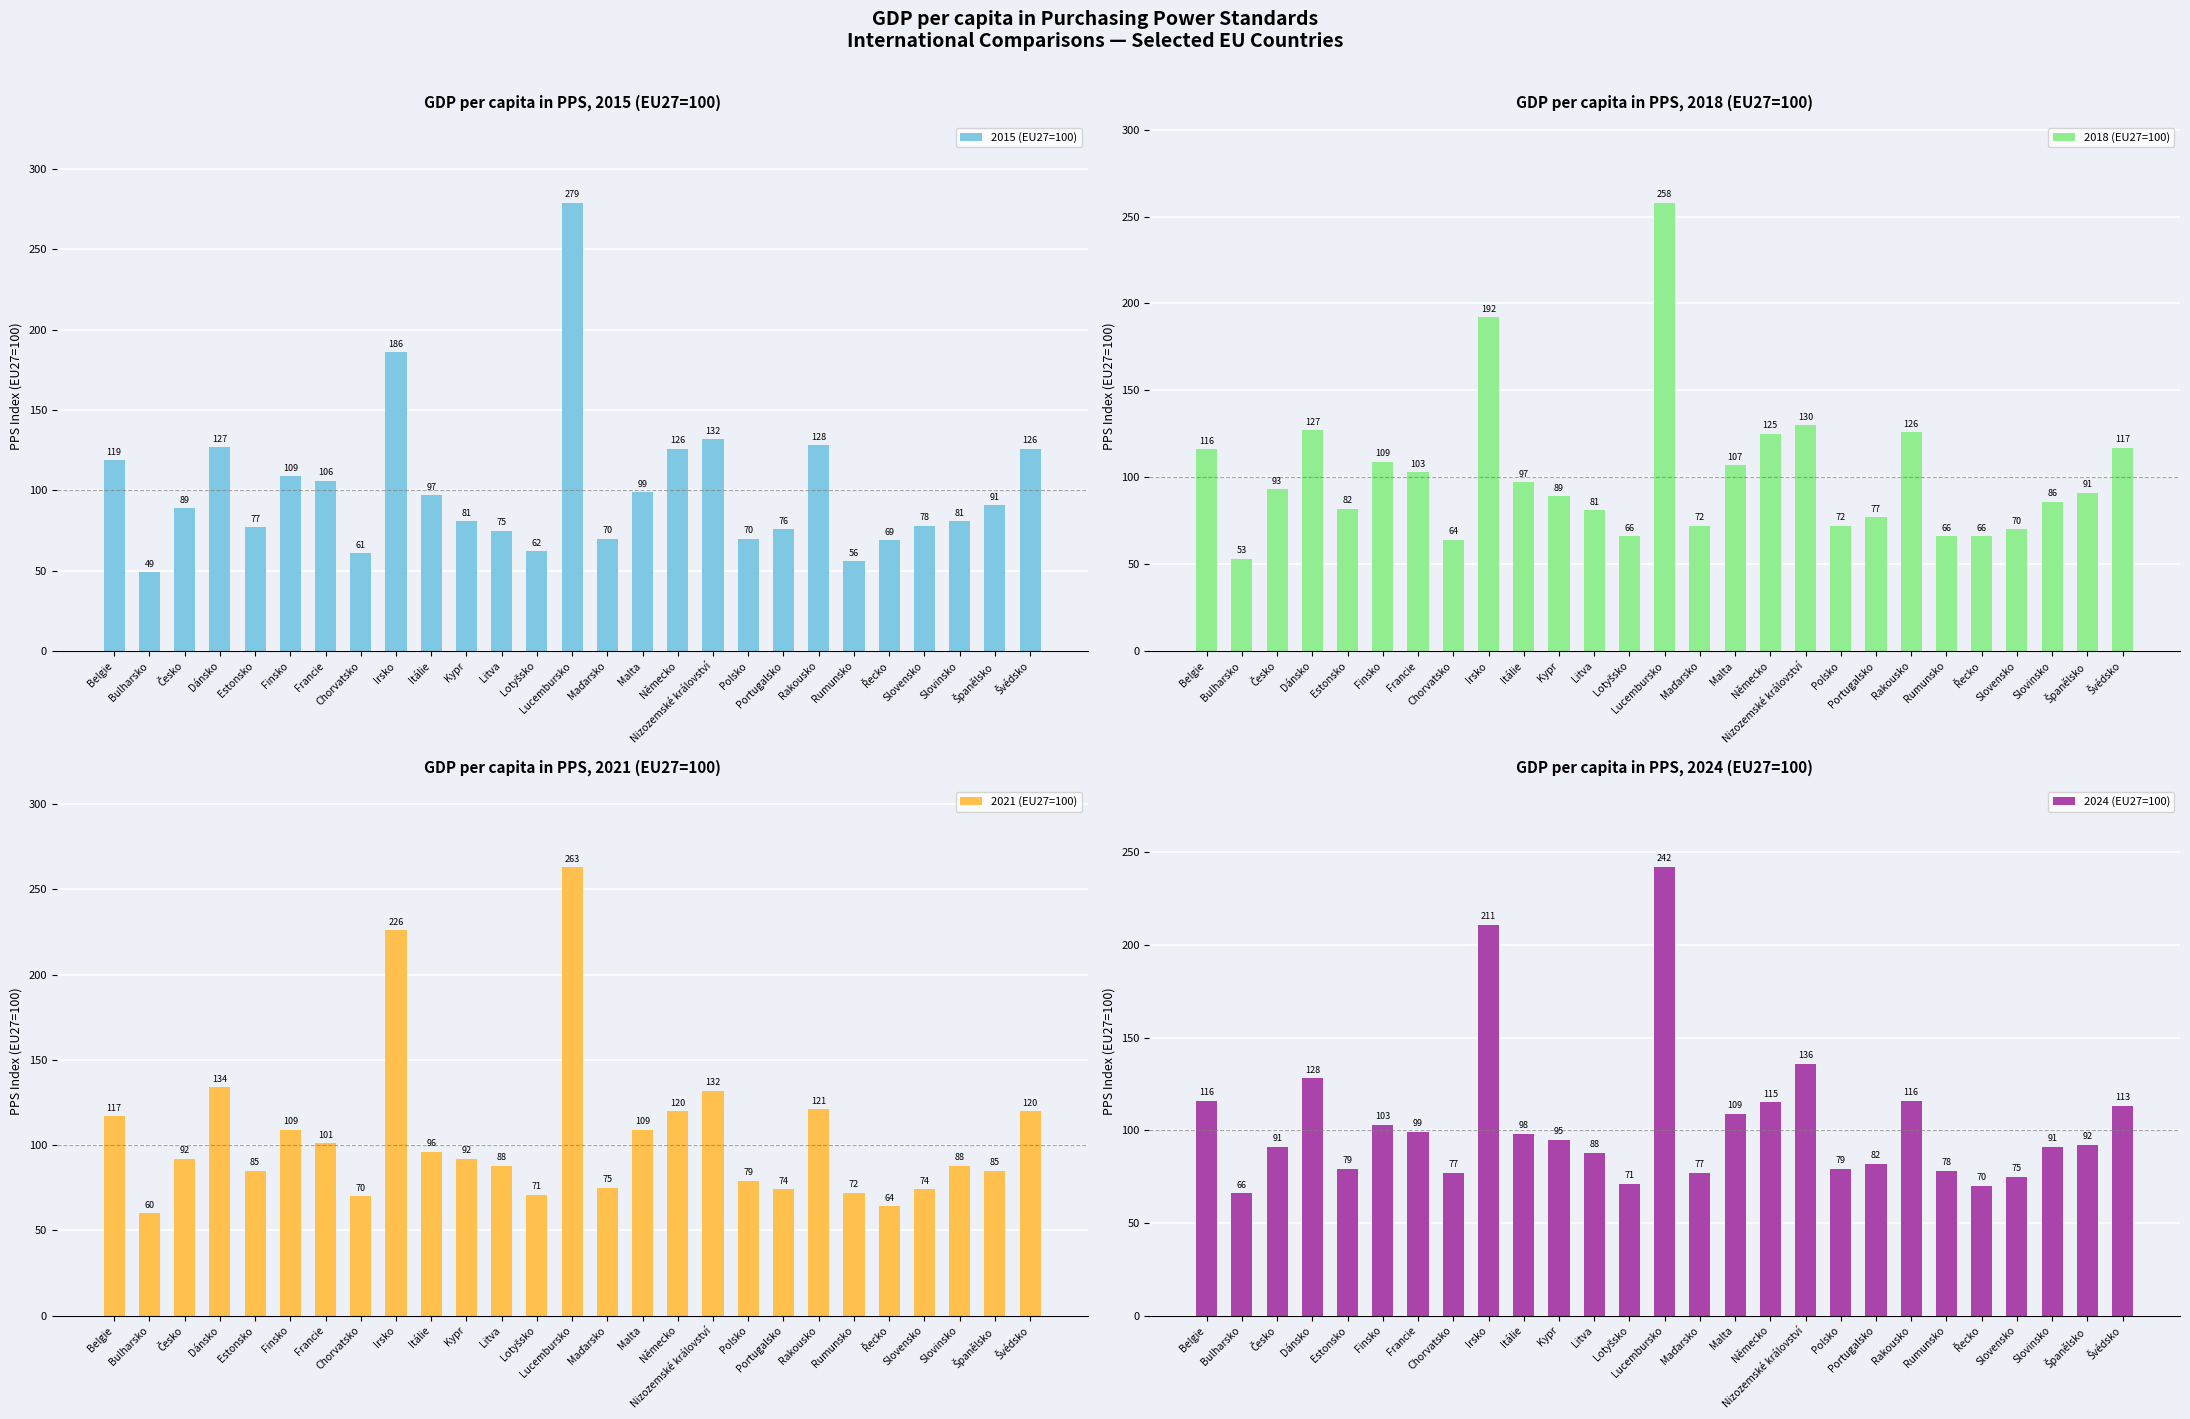

At which label is 2024 (EU27=100) closest to 154?

Nizozemské království